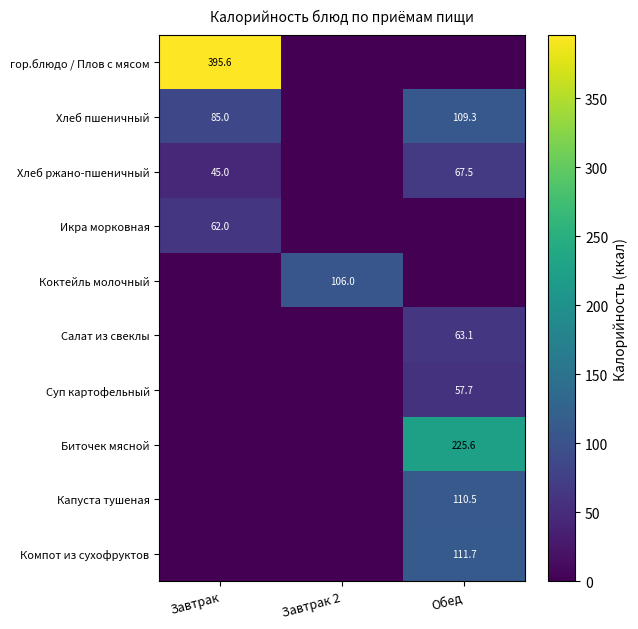

The Биточек мясной series shows 69.0 at Обед. True or false?

False